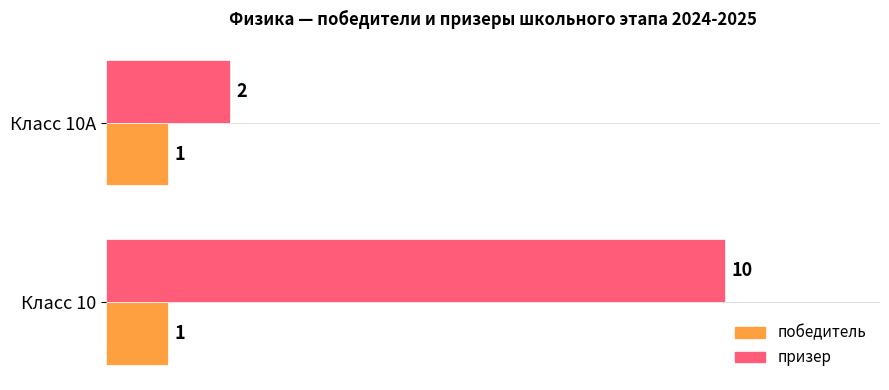

List the series in order of their overall mean, lowest first.

победитель, призер